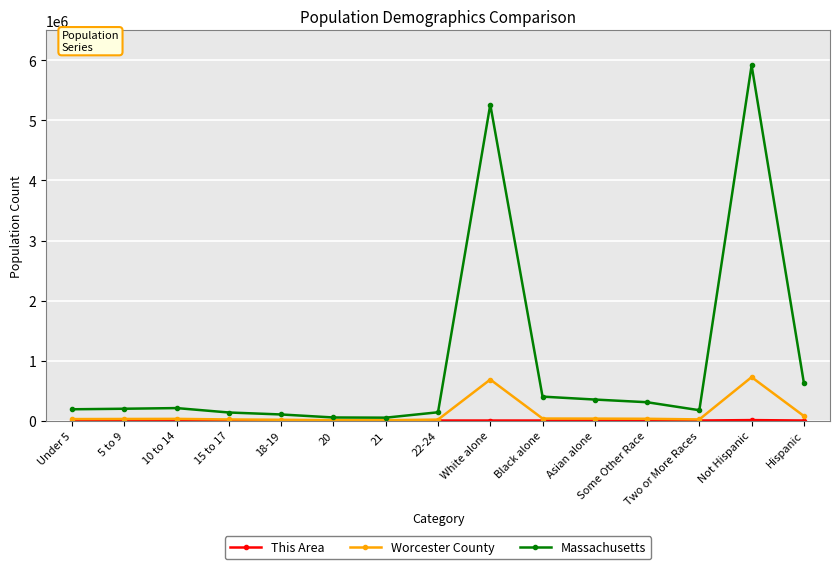

At which category is the sum across all series the highest?

Not Hispanic